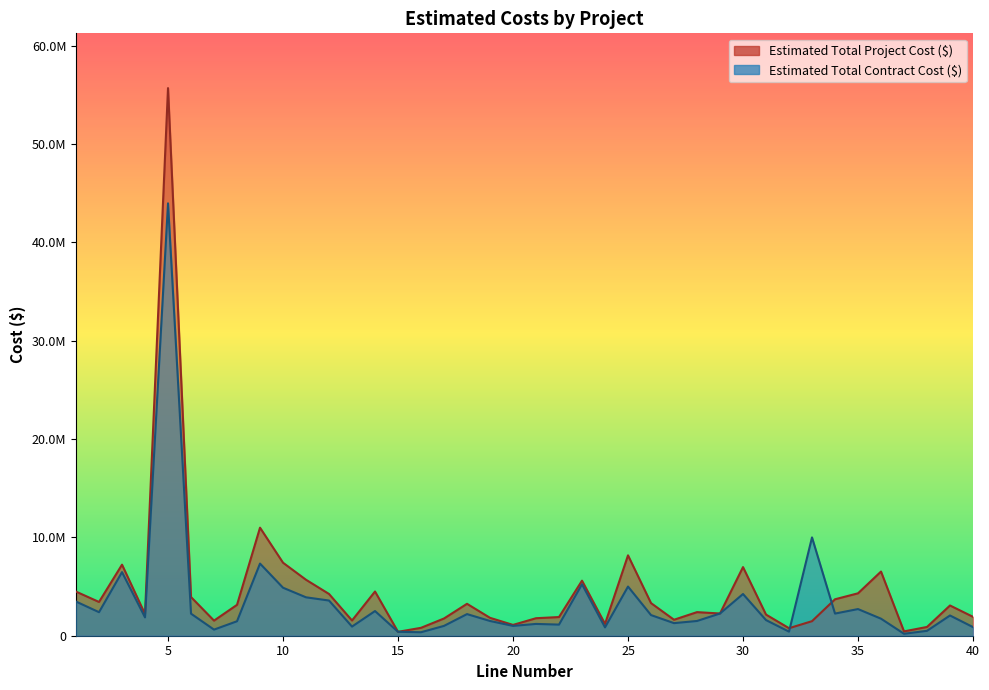

What value does the Estimated Total Project Cost ($) series have at 5?

55702455.0